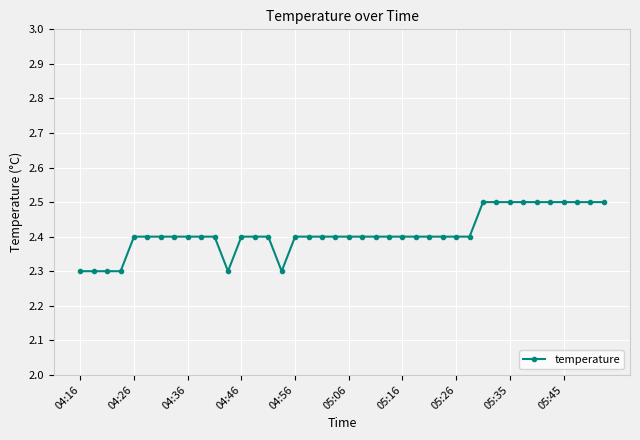

What is the average value?

2.4